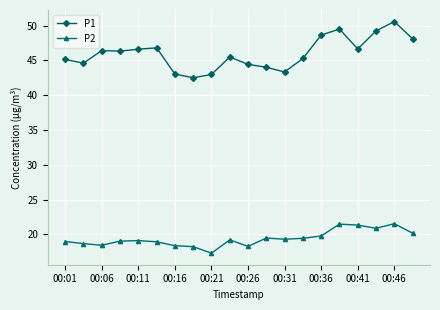

True or false: P2 has more than 2 points higher than both neighbors.

True